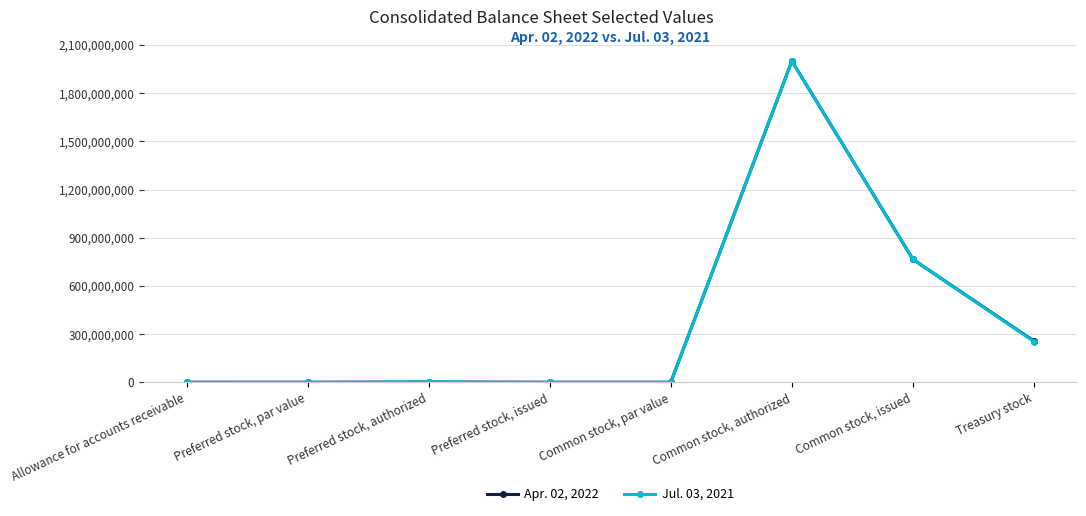

At which category is the sum across all series the highest?

Common stock, authorized